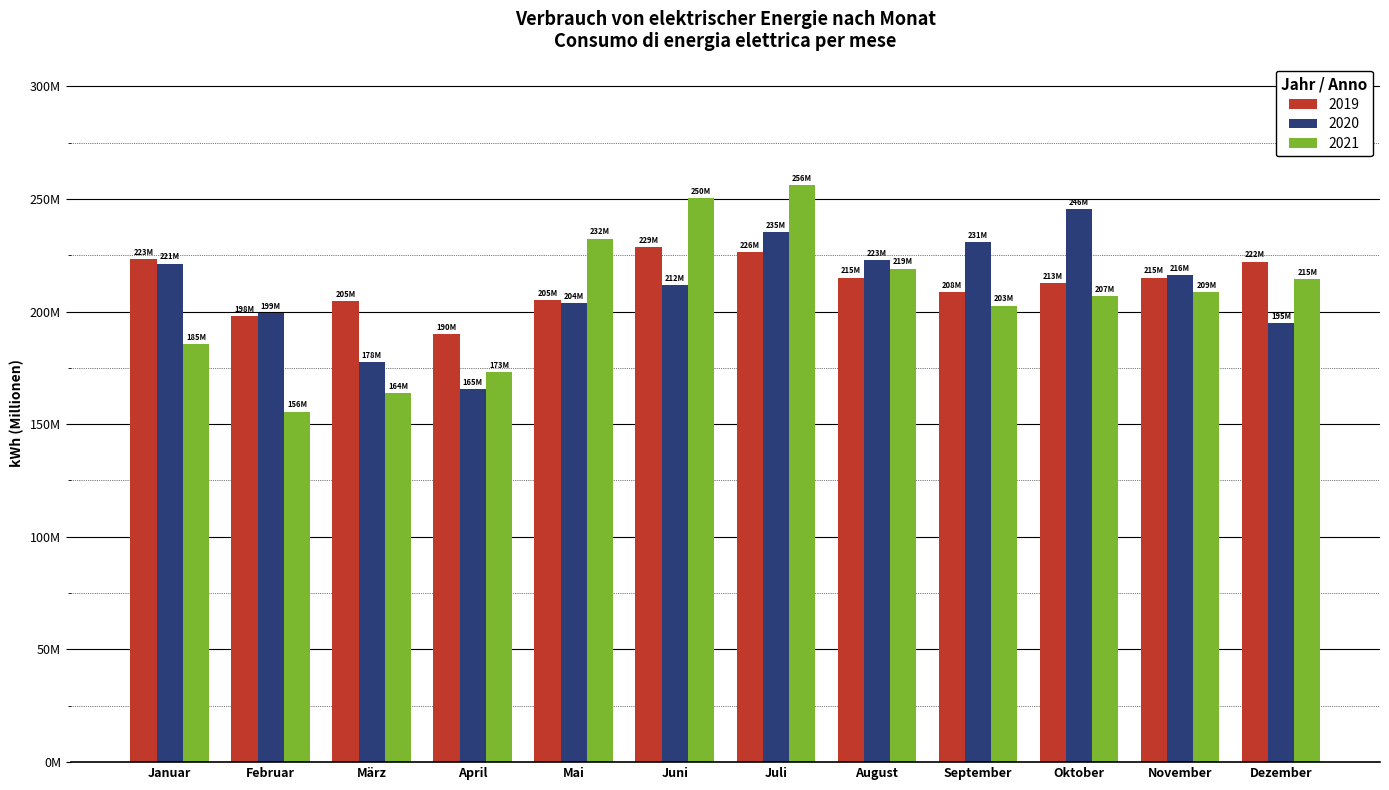

Does the chart contain stacked bars?

No